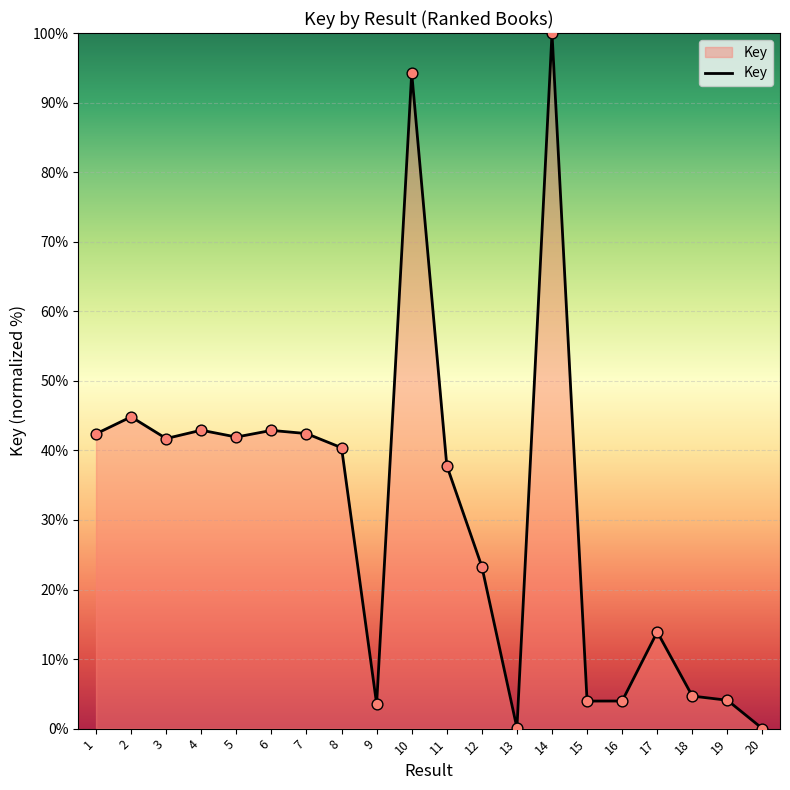

Approximately how many times larger is the value at 16 compared to 3?

0.1